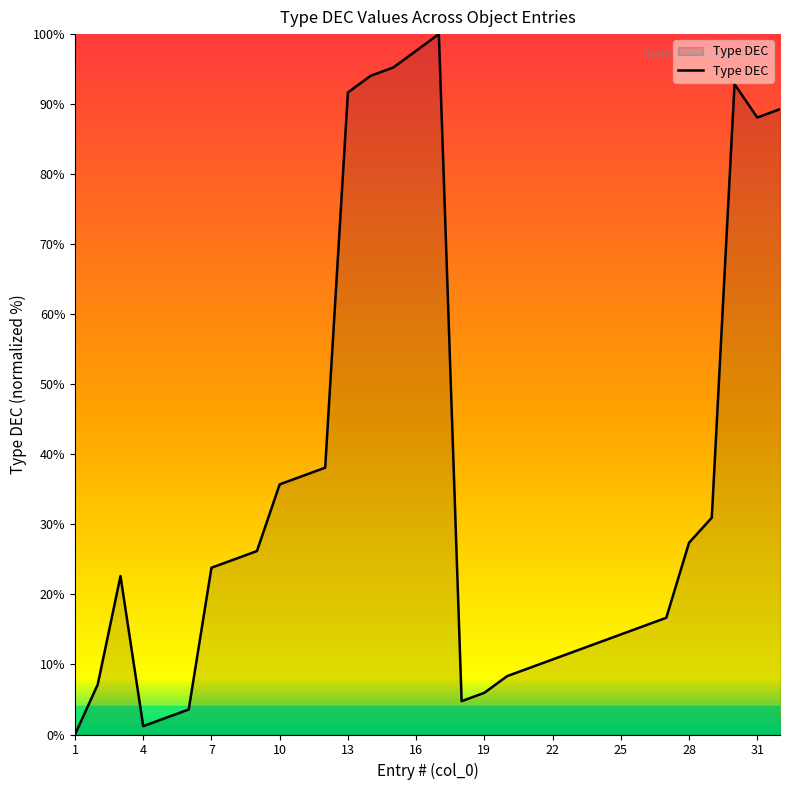

What is the maximum value shown in the chart?

100.0